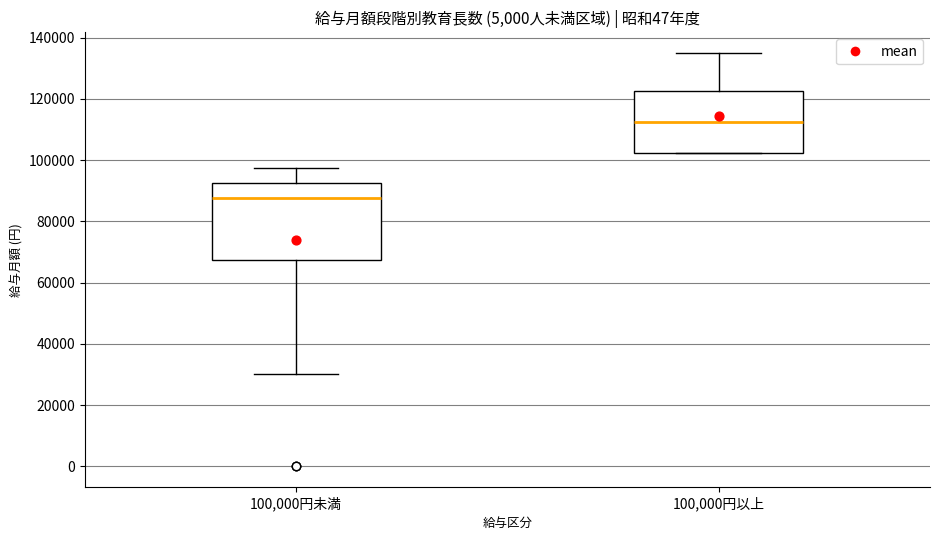

Which box has the lowest median line?

100,000円未満